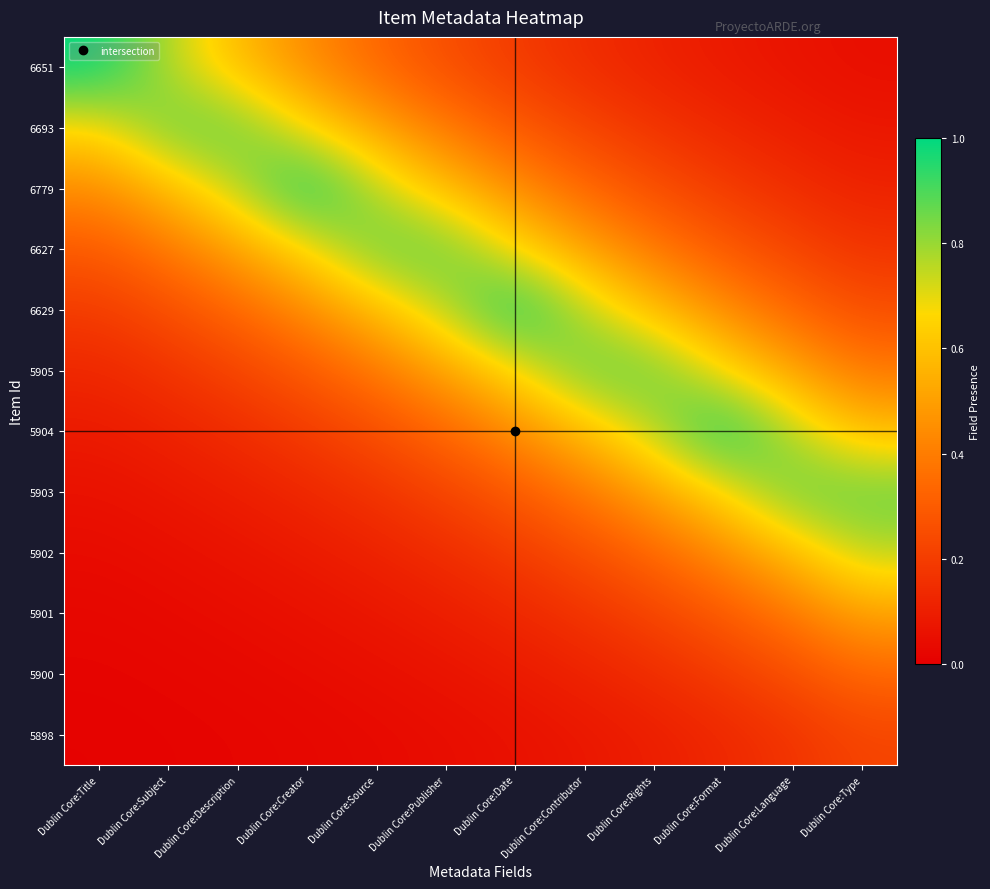

Between Dublin Core:Subject and Dublin Core:Contributor, which is larger?

Dublin Core:Subject